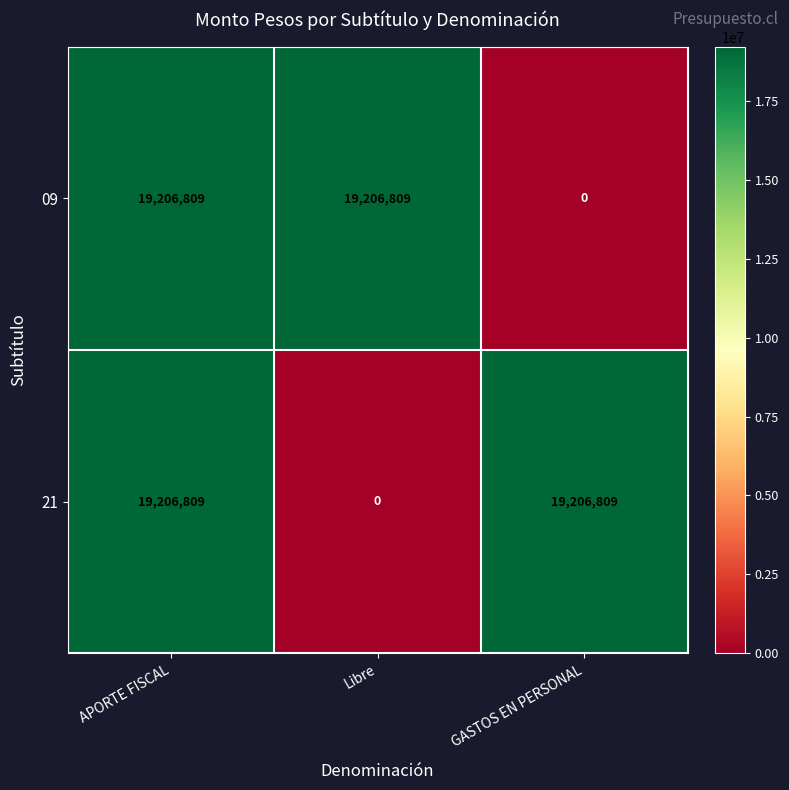

Reading right to left, list all the values displayed in this chart.

09: 0	19206809	19206809
21: 19206809	0	19206809